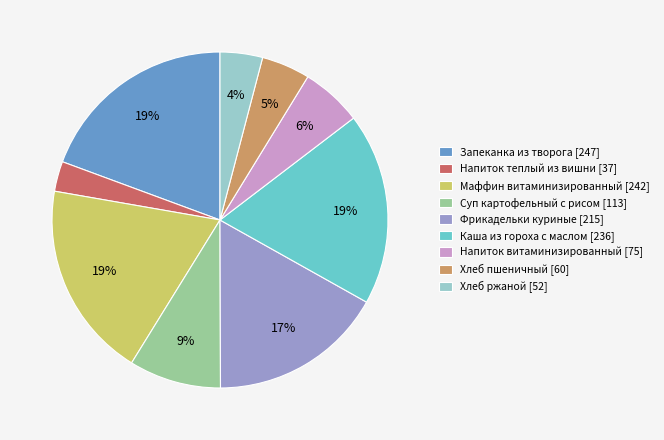

To the nearest percent, what portion does Фрикадельки куриные represent?

17%